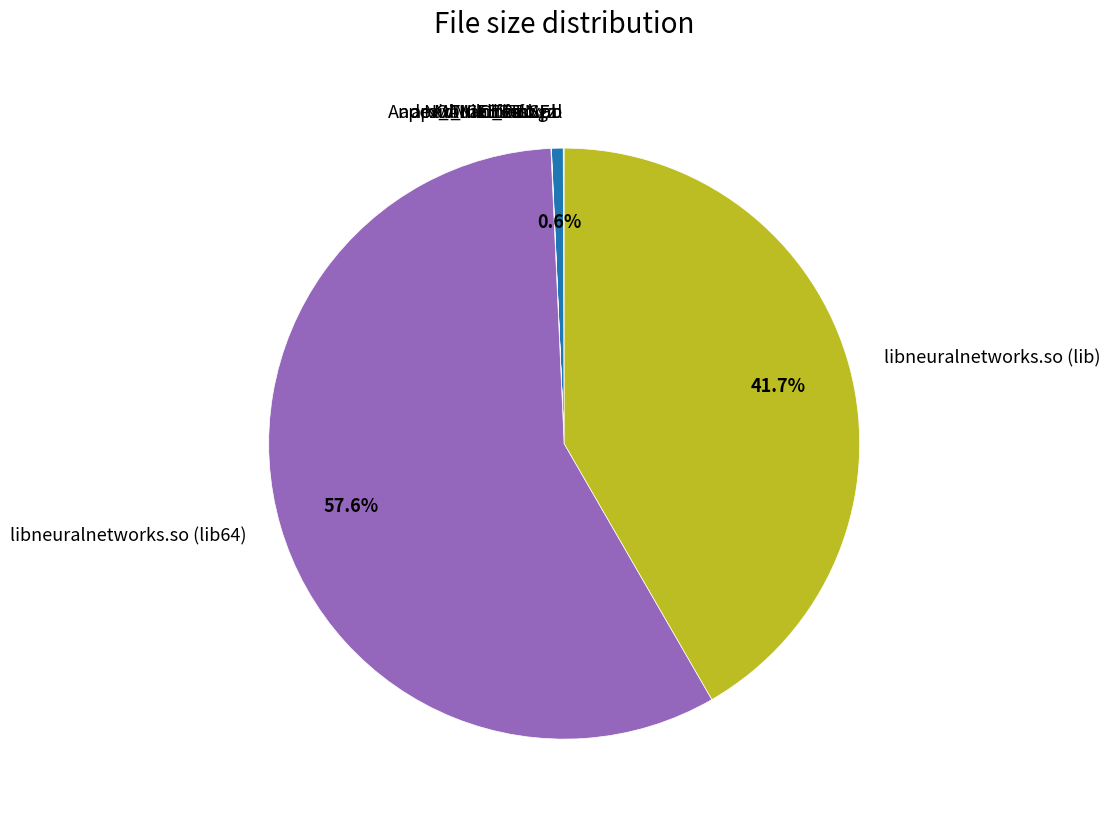

The libneuralnetworks.so (lib) slice represents 42% of the pie. True or false?

True